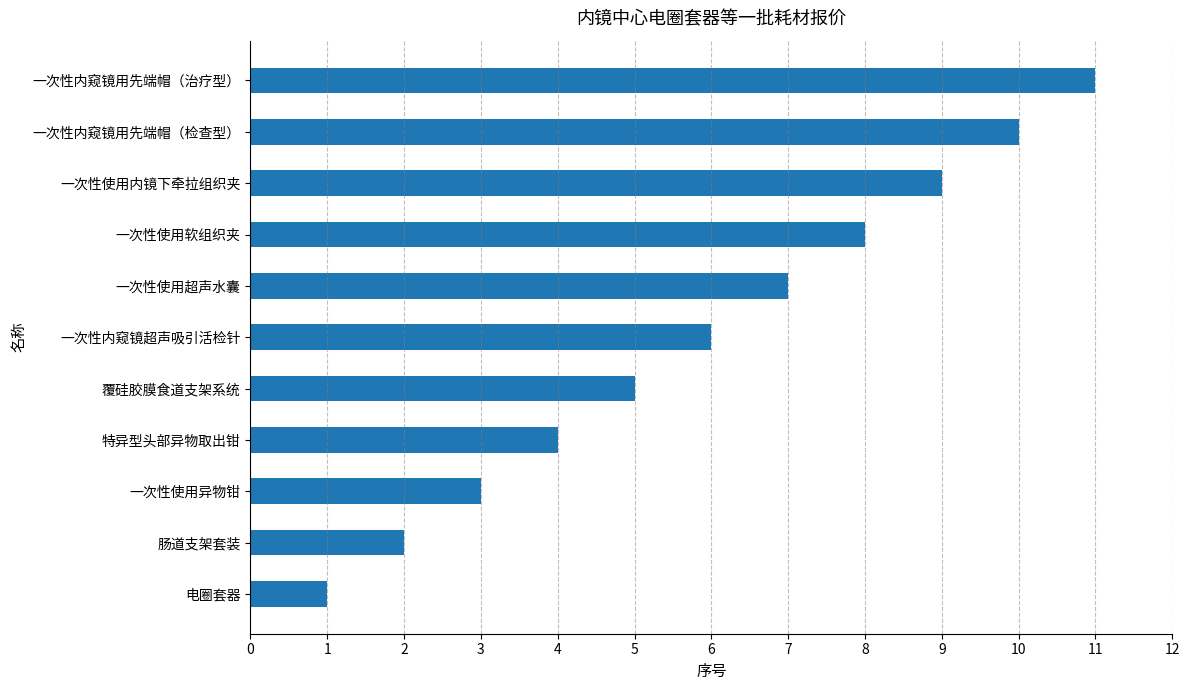

How many bars are there in total?

11